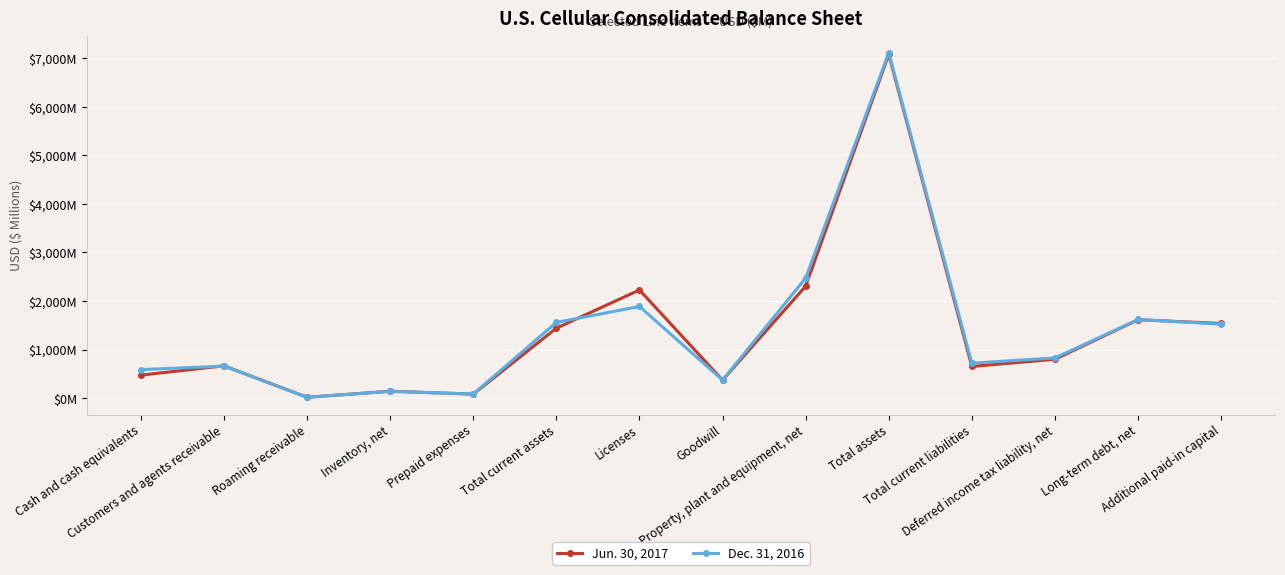

Does the chart have visible grid lines?

Yes